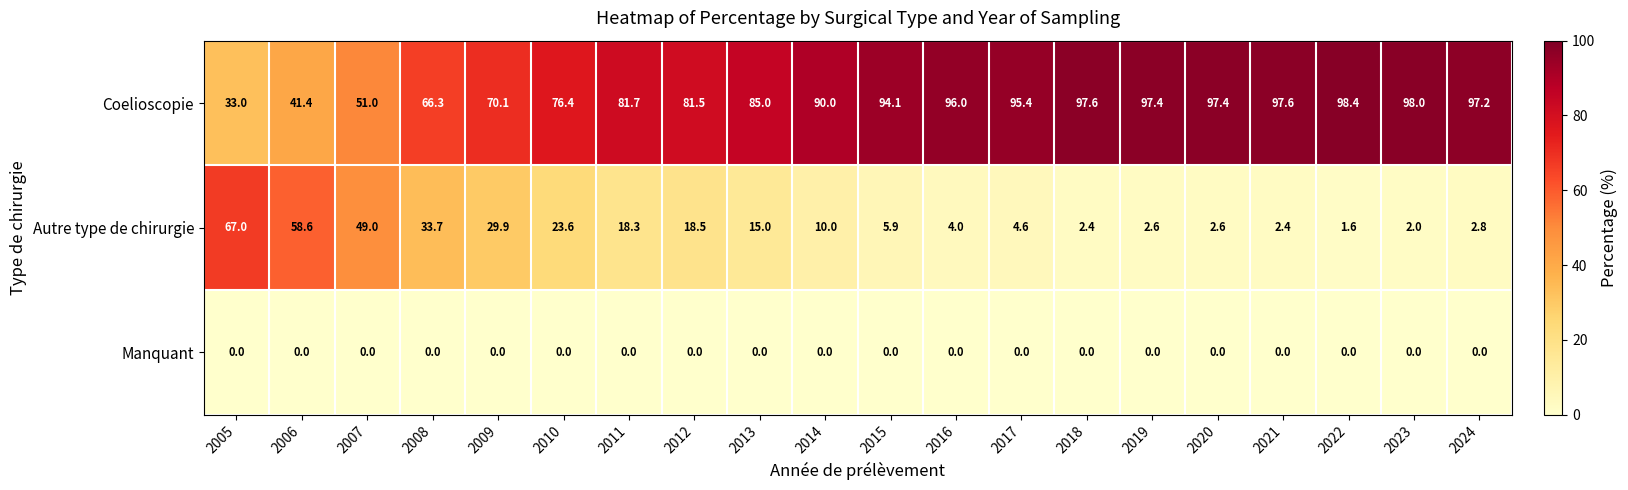

At which label does Autre type de chirurgie first exceed 10?

2005